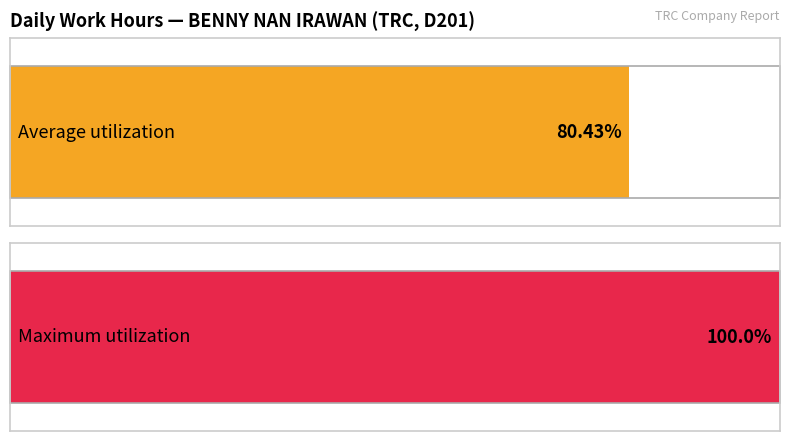

True or false: the data shows 23.1 at 12-Wed.

False